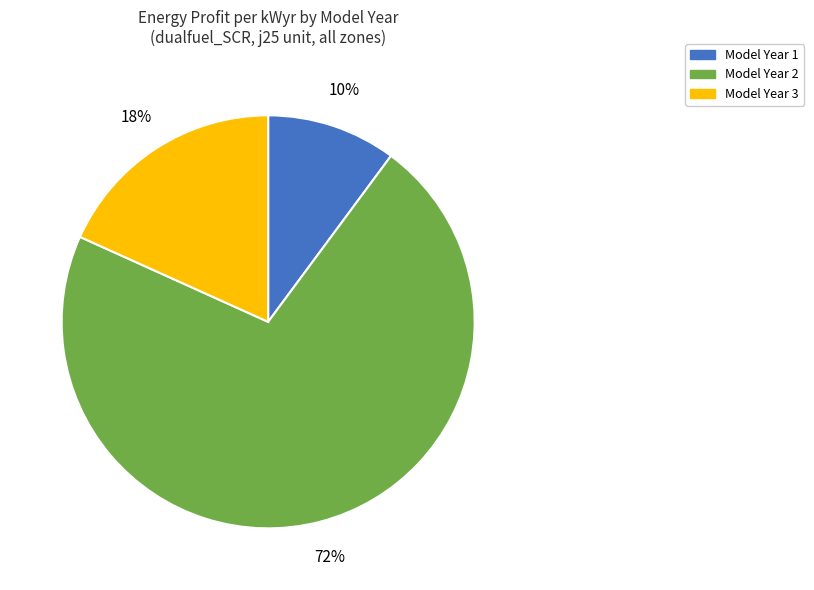

Which slice is the smallest?

Model Year 1